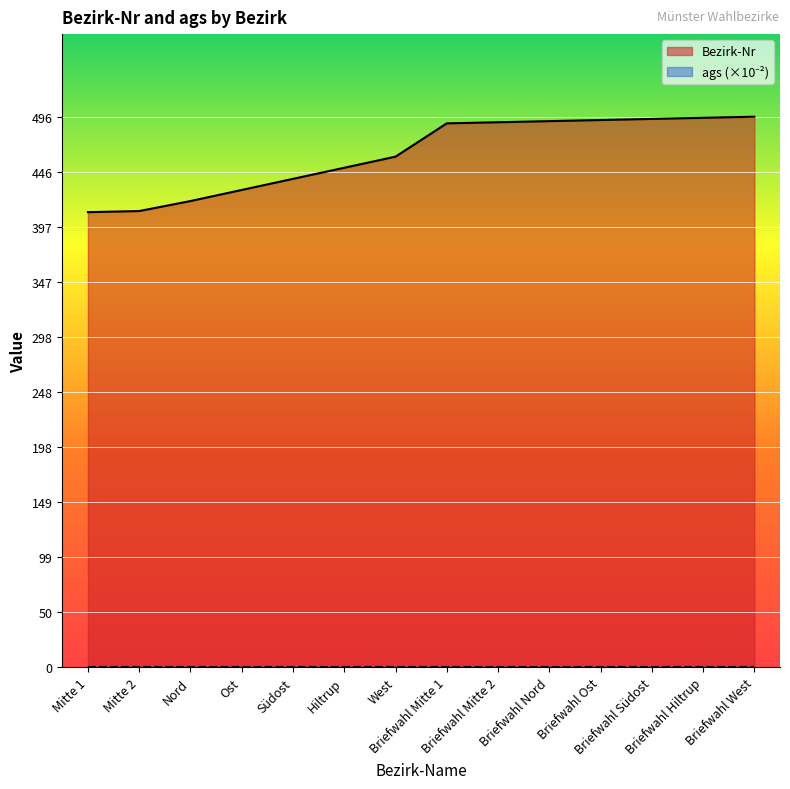

What is the change in value from Mitte 1 to Ost?

+20